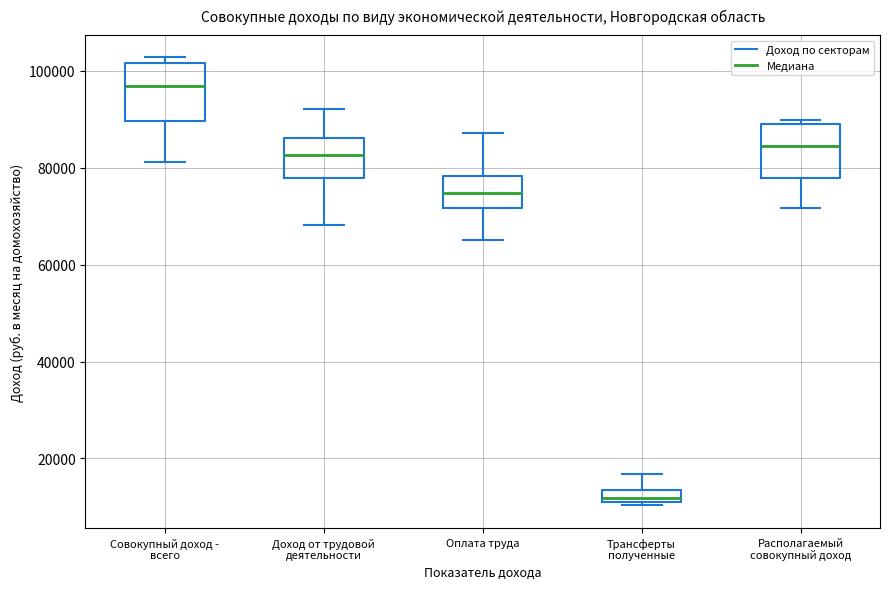

Which box has the lowest median line?

Трансферты полученные